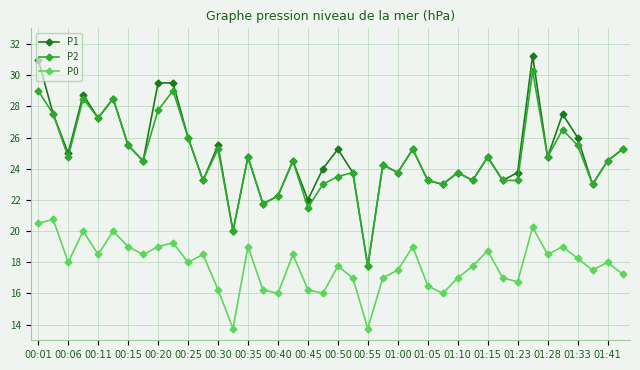

True or false: P1 has more than 0 interior local peaks.

True